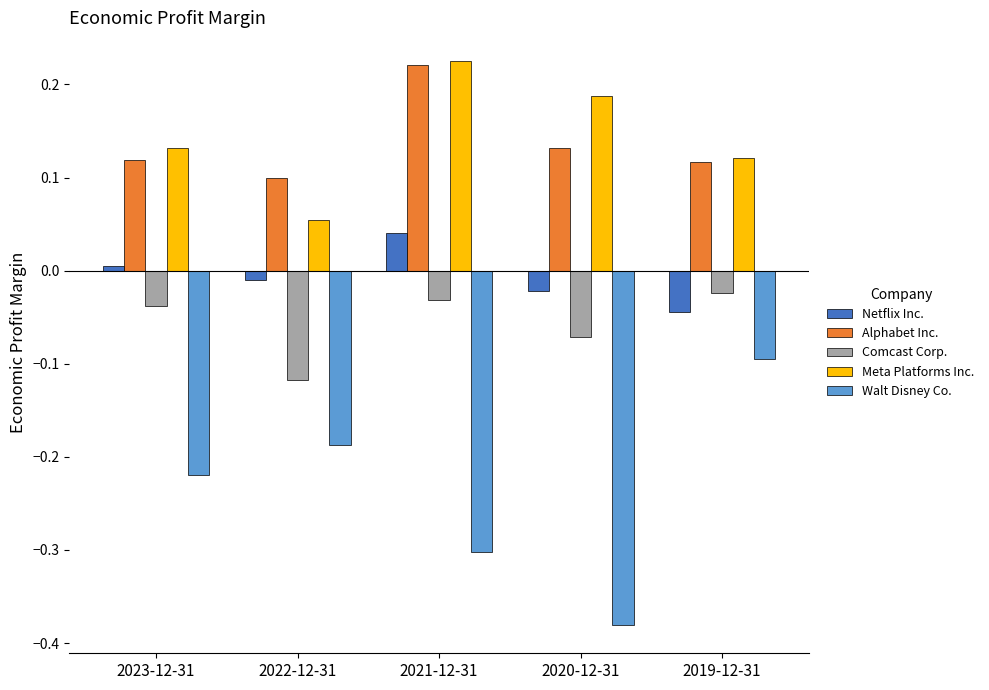

At which label does Alphabet Inc. reach its peak?

2021-12-31